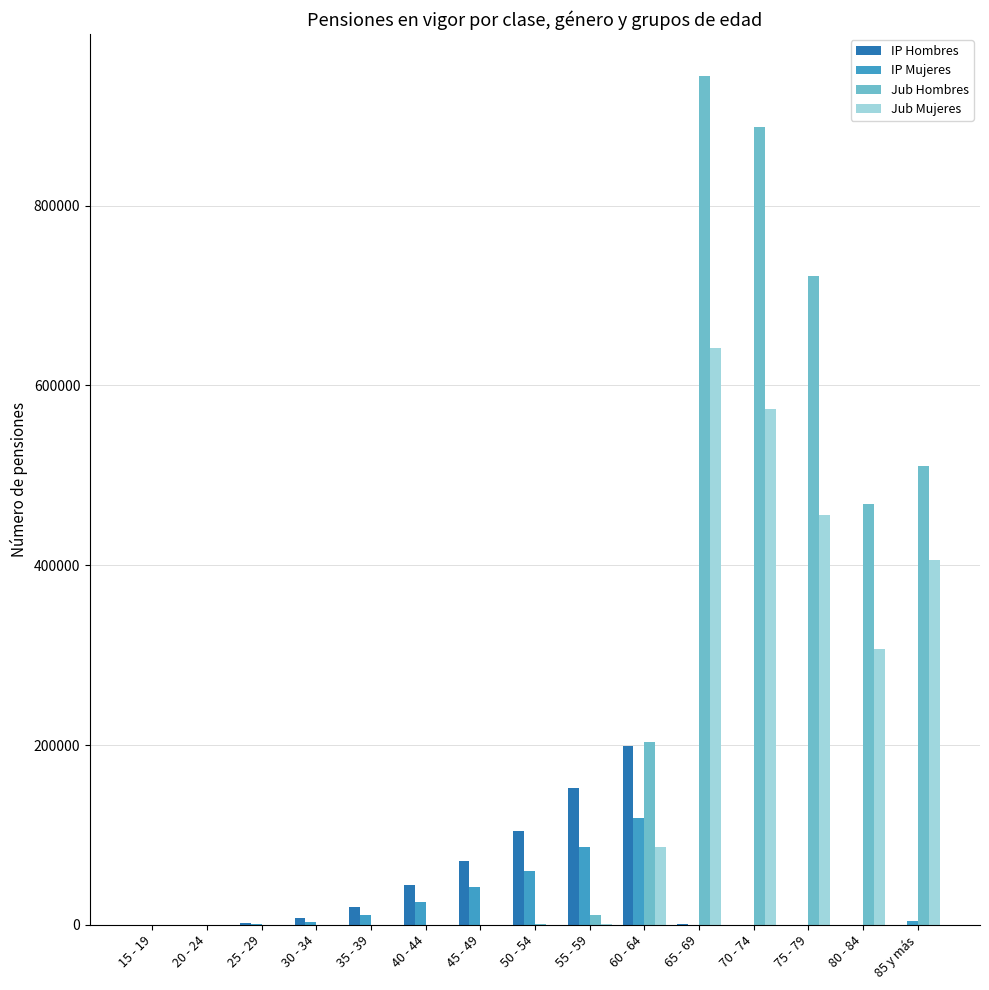

The value of Jub Mujeres at 60 - 64 is 151017. True or false?

False